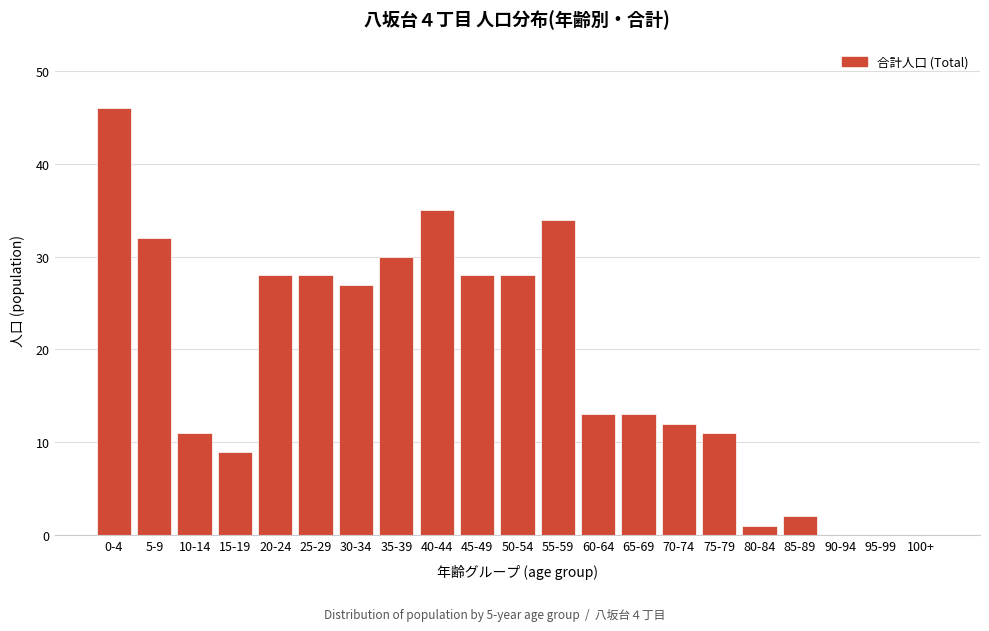

Reading left to right, extract all data points from this chart.

0-4=46	5-9=32	10-14=11	15-19=9	20-24=28	25-29=28	30-34=27	35-39=30	40-44=35	45-49=28	50-54=28	55-59=34	60-64=13	65-69=13	70-74=12	75-79=11	80-84=1	85-89=2	90-94=0	95-99=0	100+=0